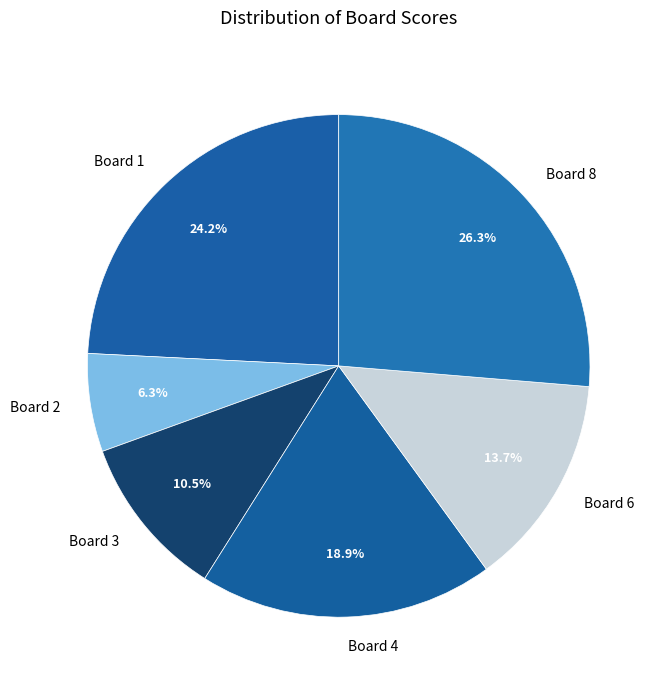

Is there any slice that represents more than half of the pie?

No